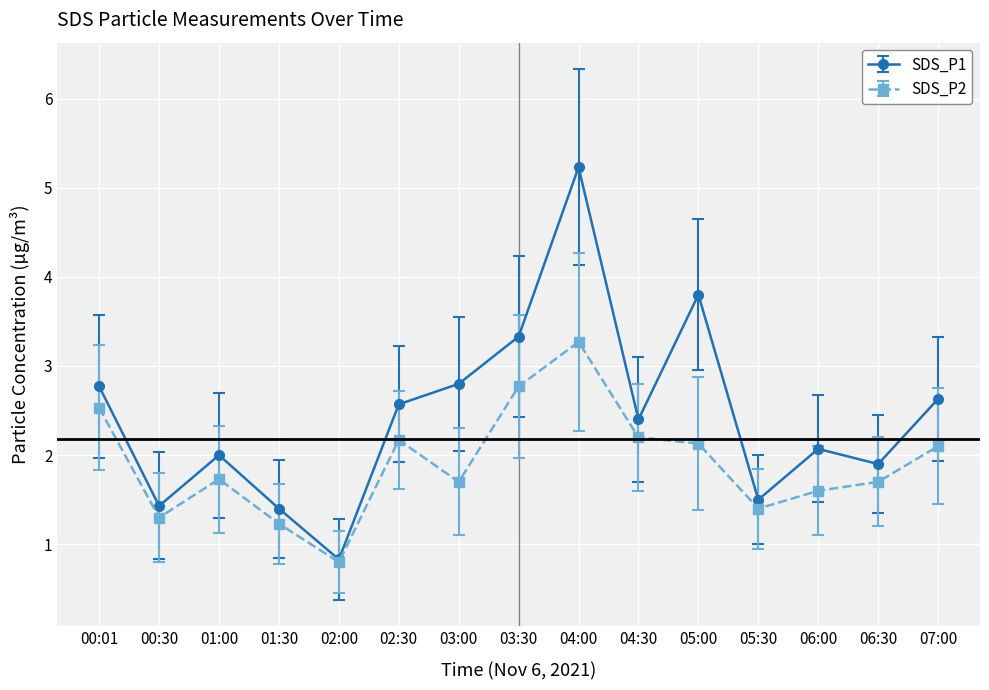

The value of SDS_P1 at 01:30 is 2.0. True or false?

False